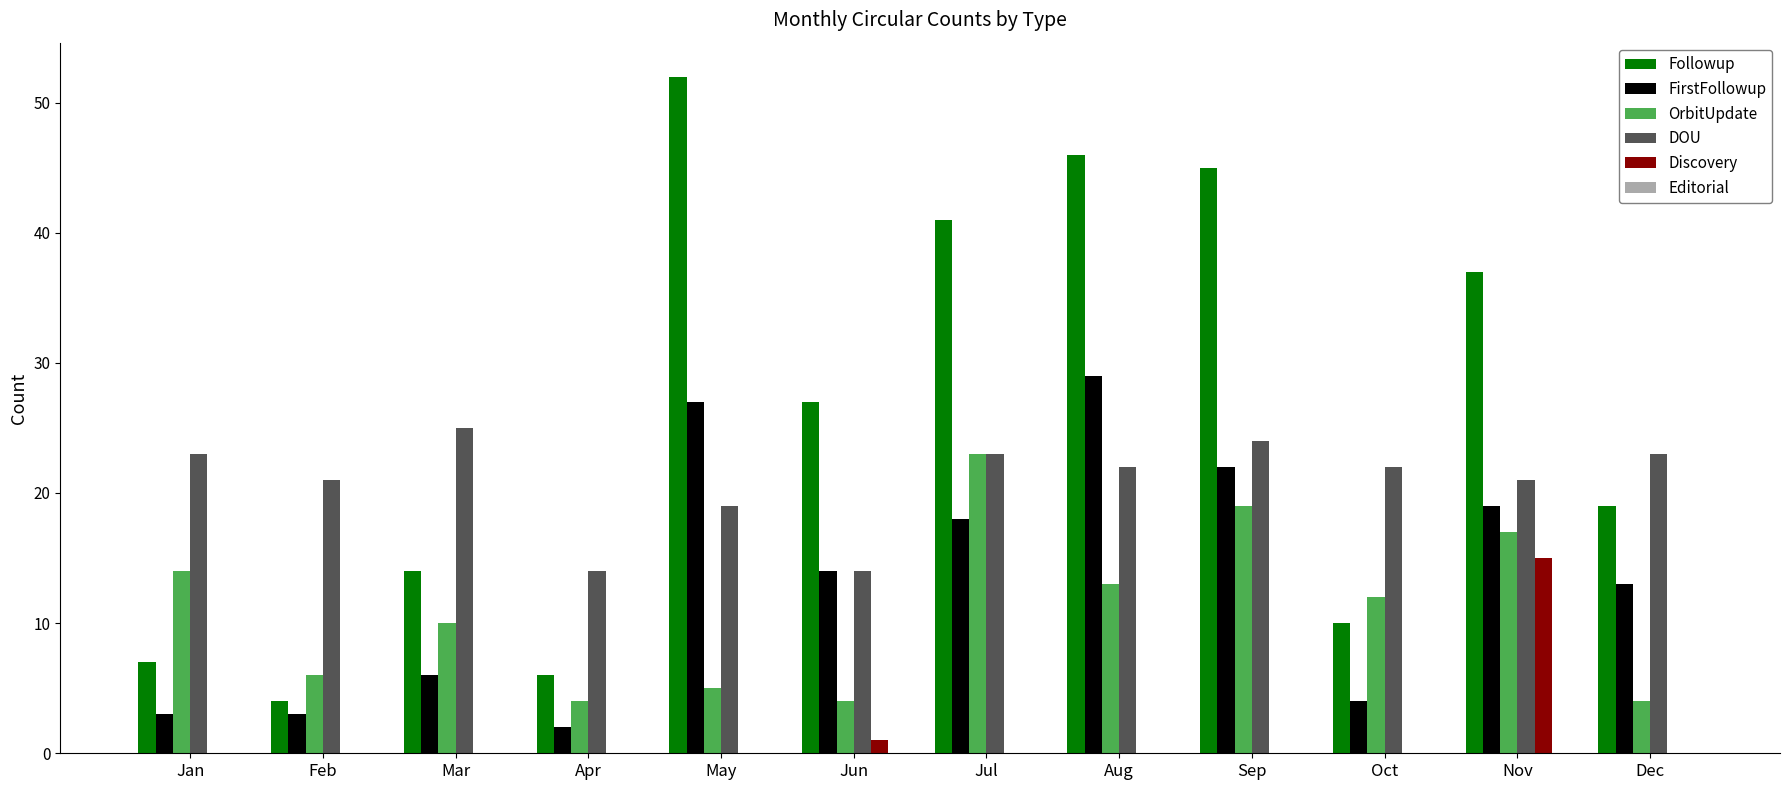

Which series changed the most between Jan and Aug?

Followup